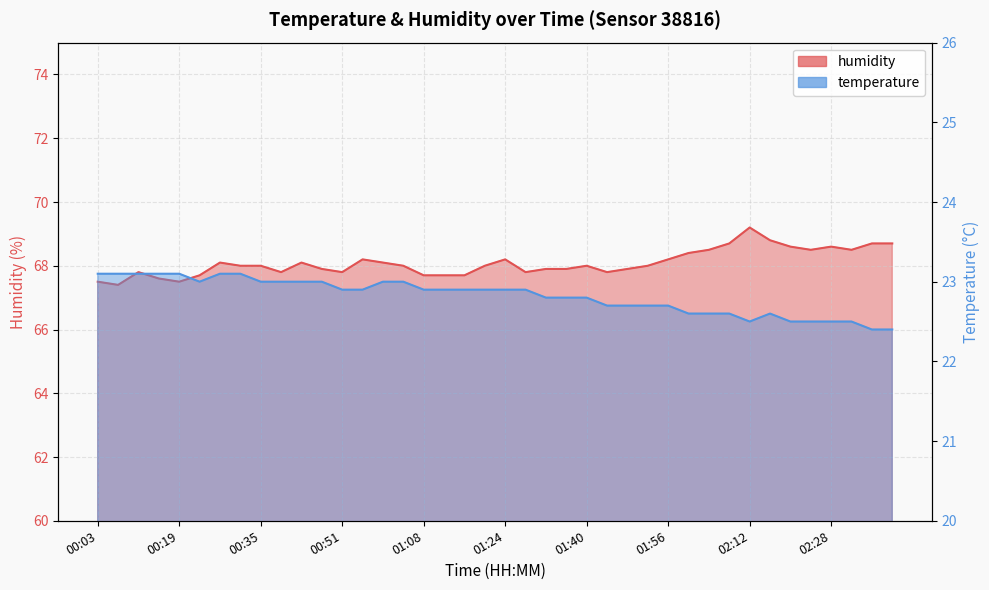

At which category is the sum across all series the highest?

02:12